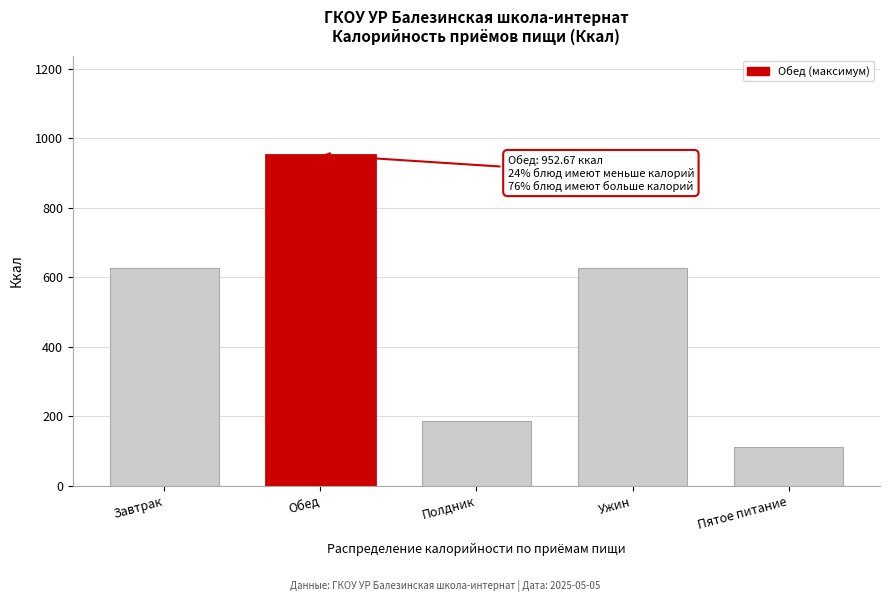

Read the value at Обед.

952.7